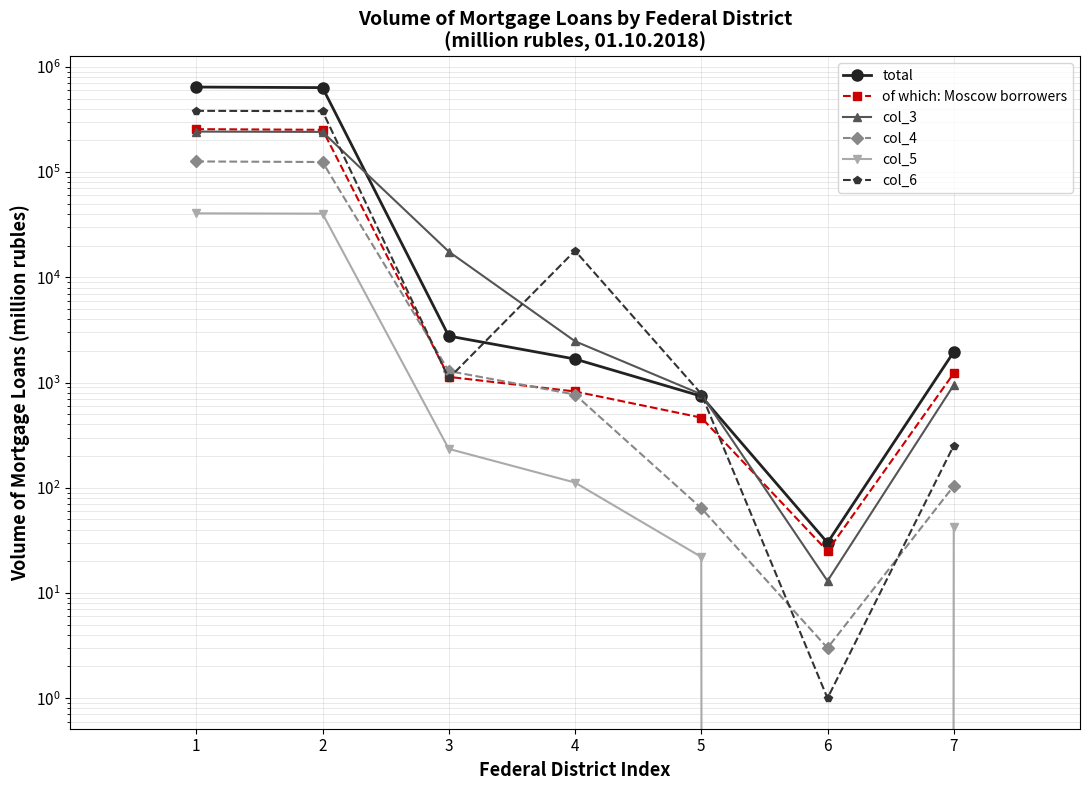

What is the minimum value for col_3?

13